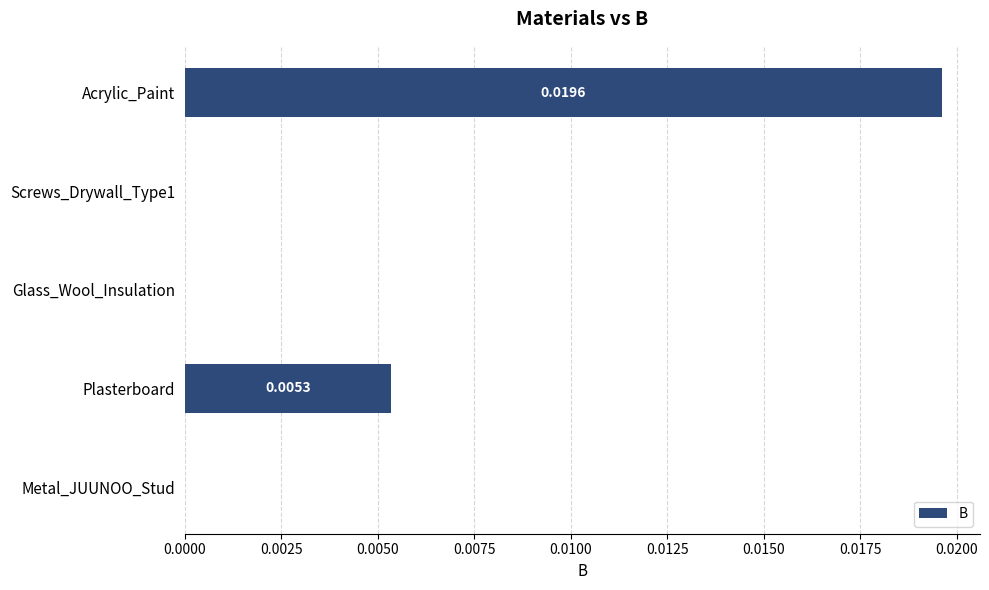

Which has a higher value, Plasterboard or Glass_Wool_Insulation?

Plasterboard